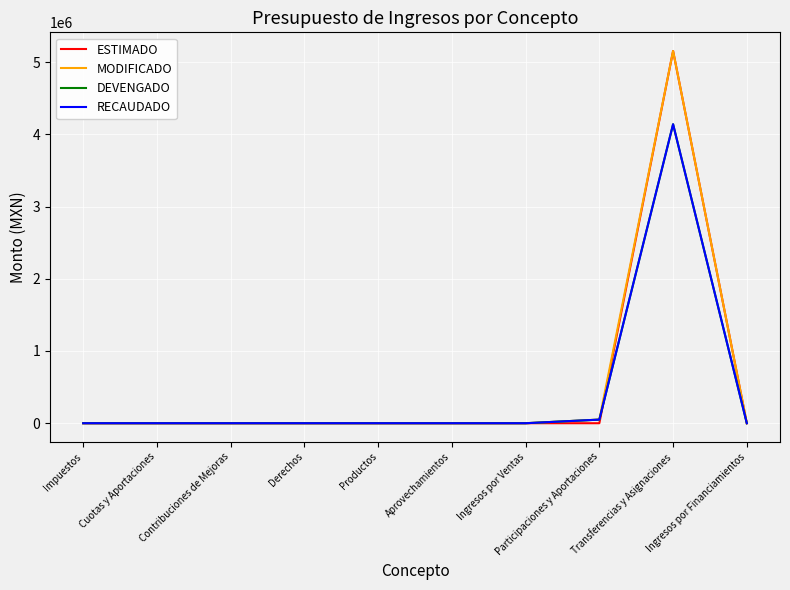

Rank the series by their maximum value, from highest to lowest.

ESTIMADO, MODIFICADO, DEVENGADO, RECAUDADO